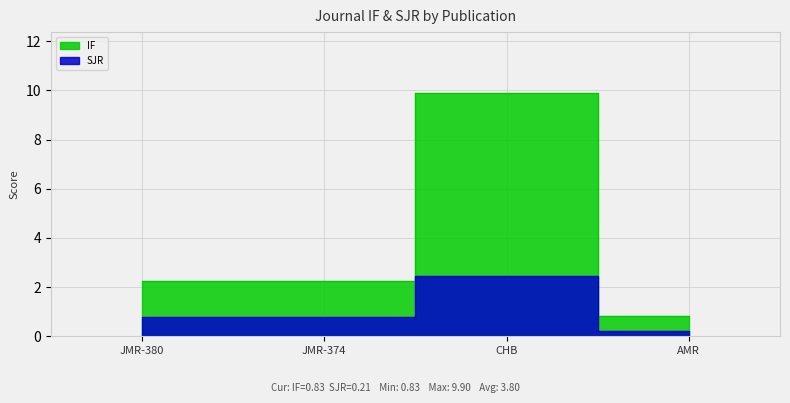

How many lines are shown in the chart?

2